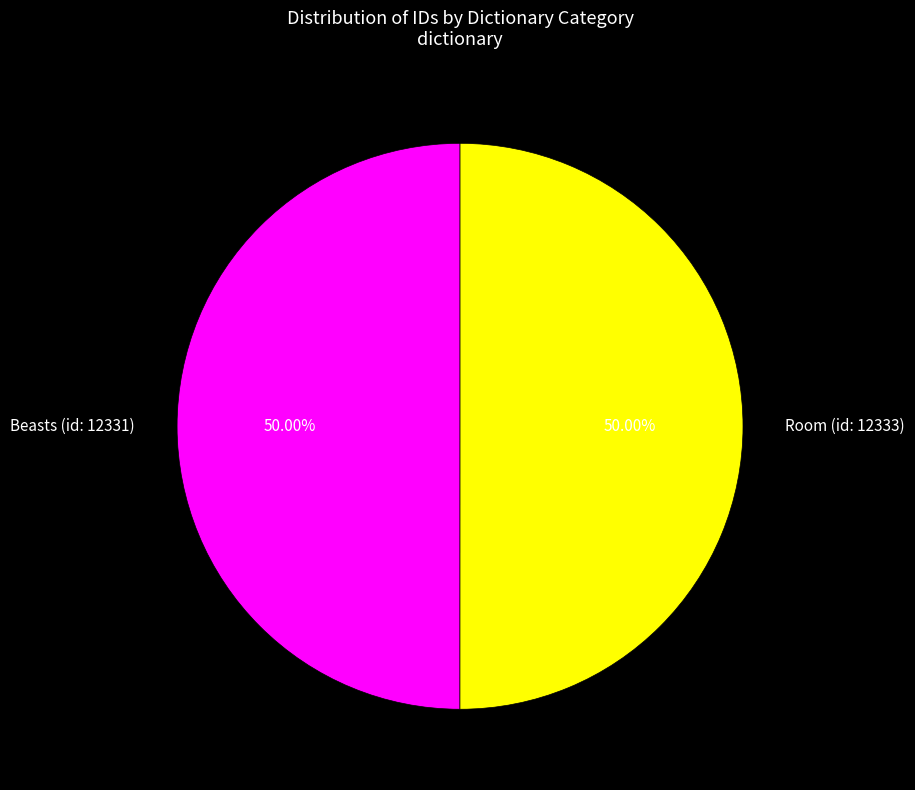

Do Room (id: 12333) and Beasts (id: 12331) together represent more than half of the pie?

Yes